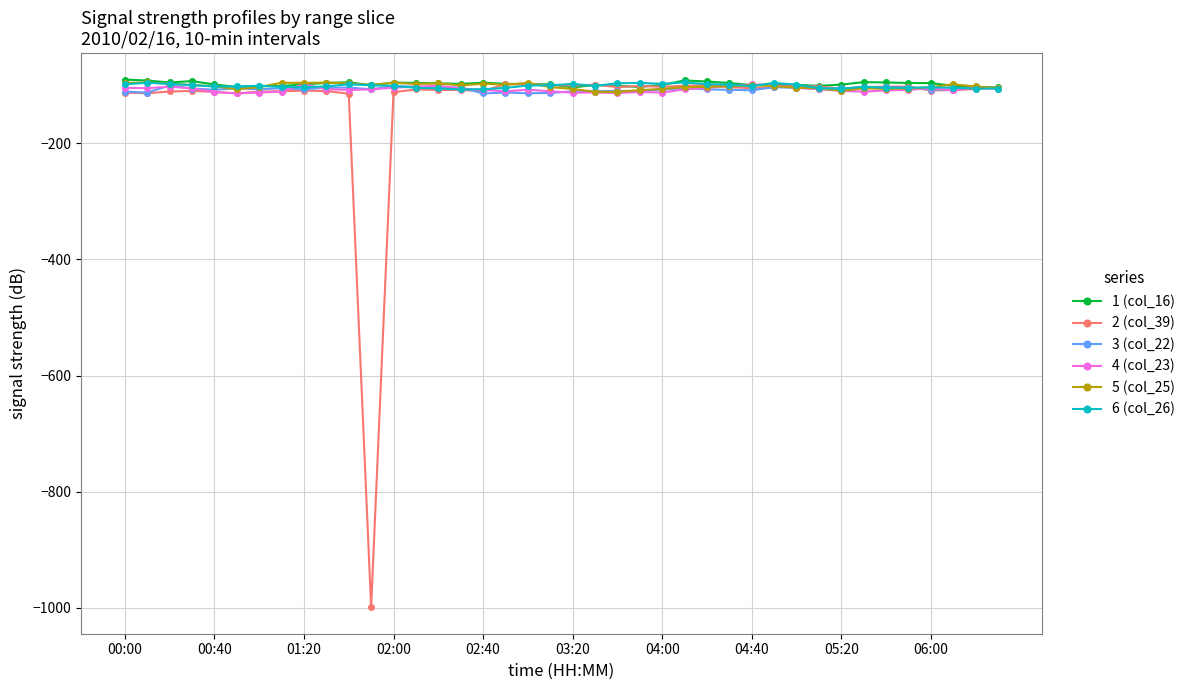

What is the highest value of the 1 (col_16) series?

-90.3